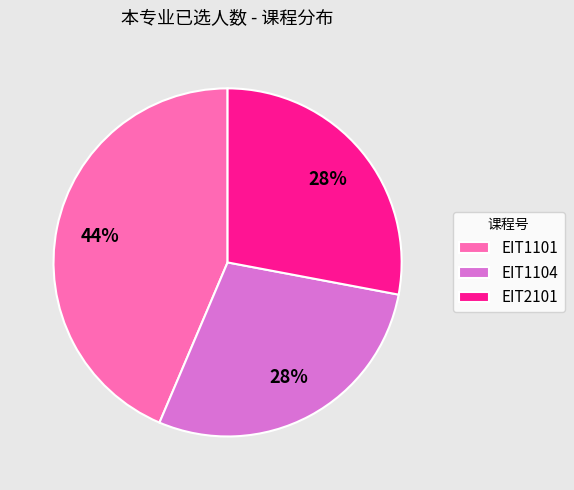

Do EIT1101 and EIT1104 together represent more than half of the pie?

Yes